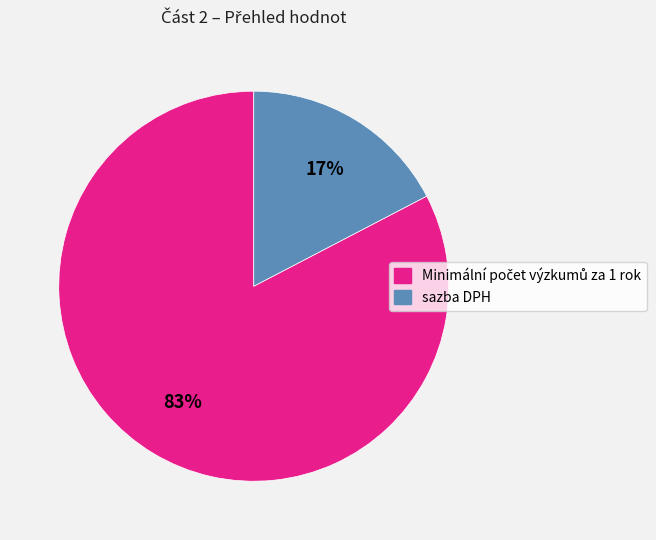

What is the smallest slice in the pie chart?

sazba DPH